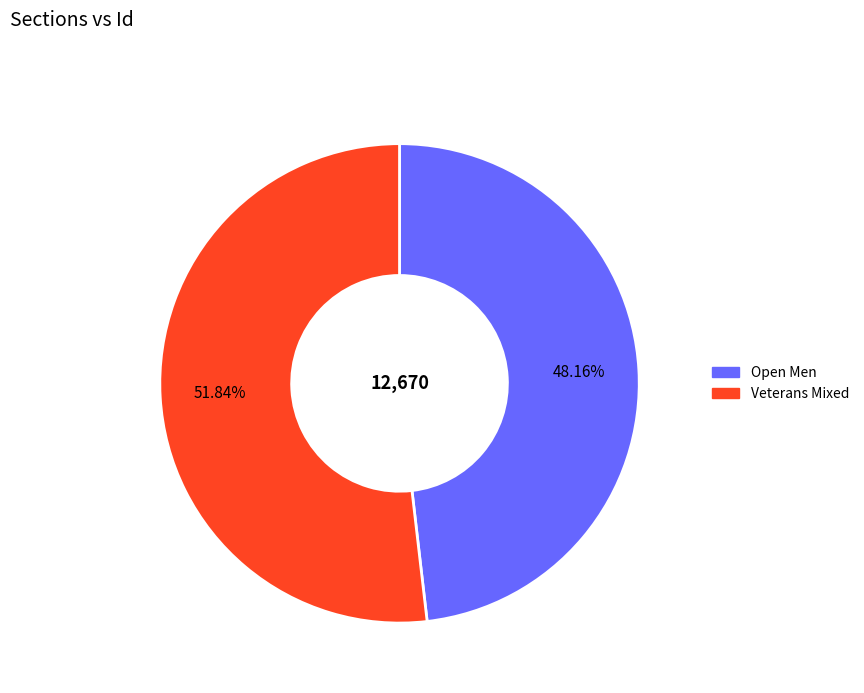

What percentage is the Veterans Mixed slice, to the nearest percent?

52%